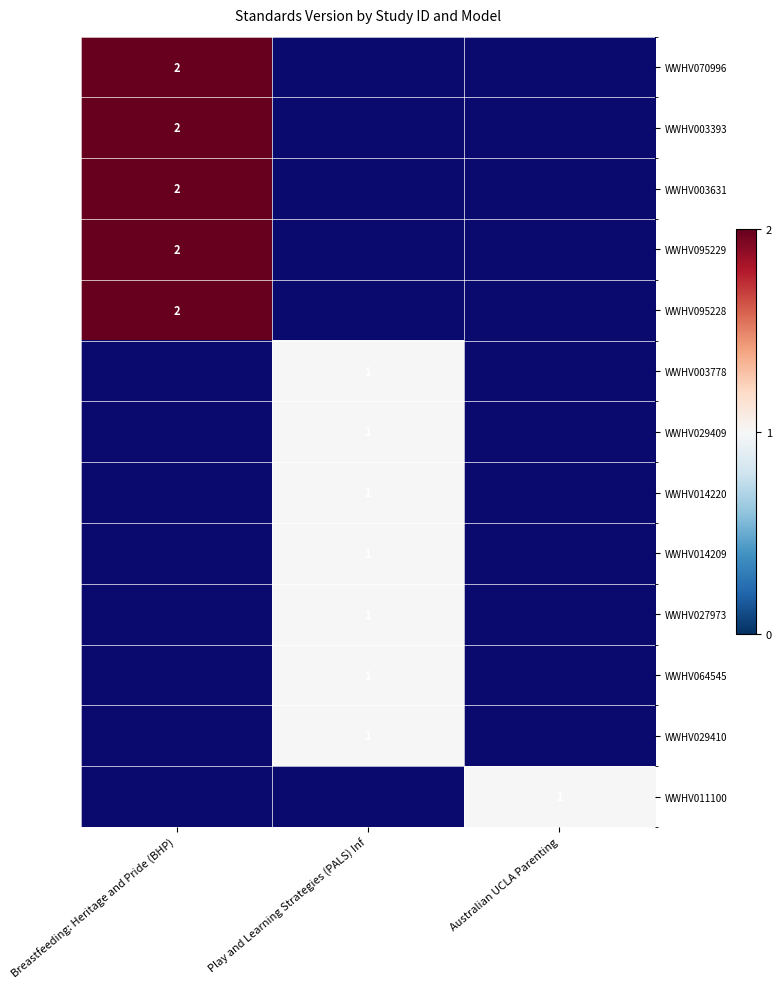

How many series are shown in this chart?

13